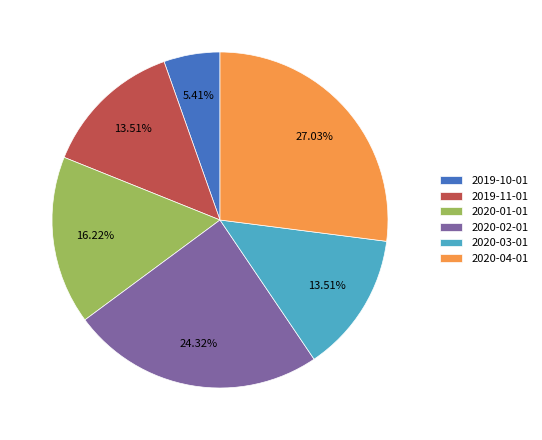

The 2020-01-01 slice represents 31% of the pie. True or false?

False